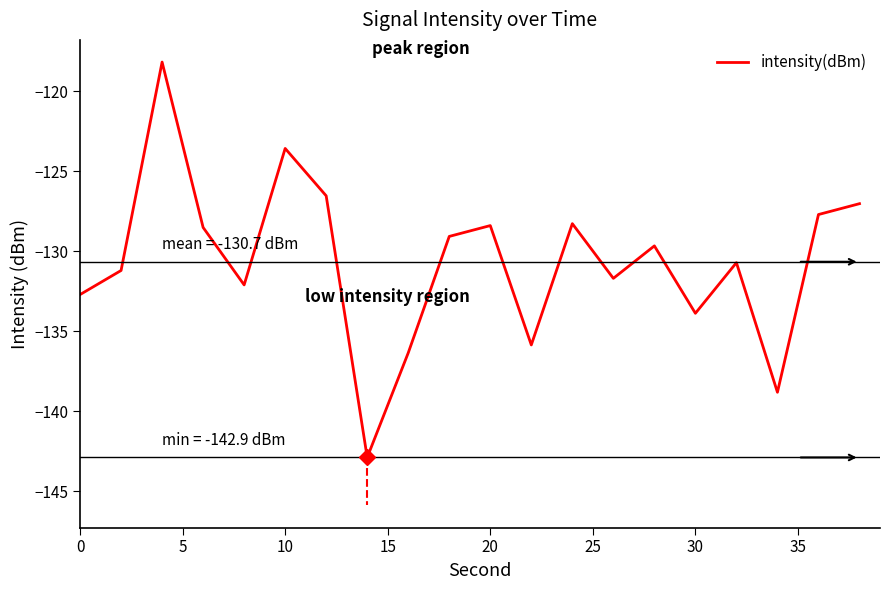

What is the greatest value displayed?

-118.2